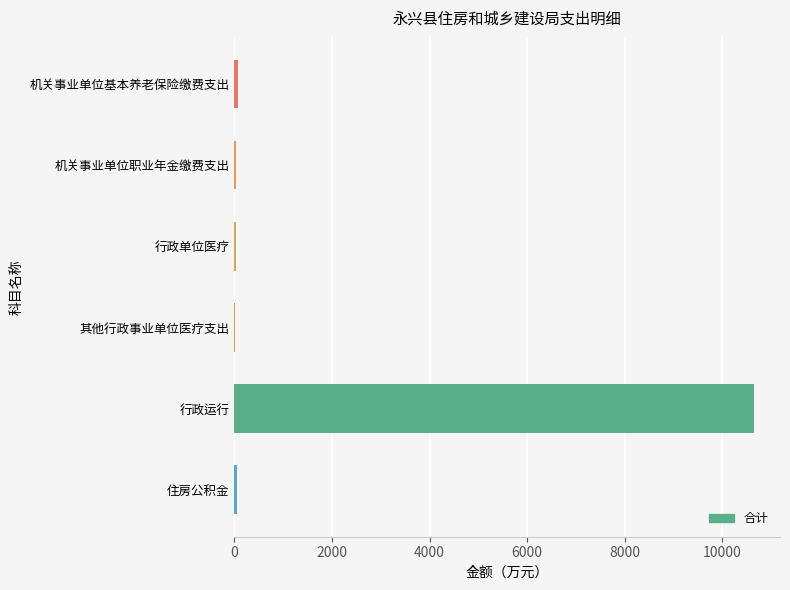

What is the sum of all values?

10874.9